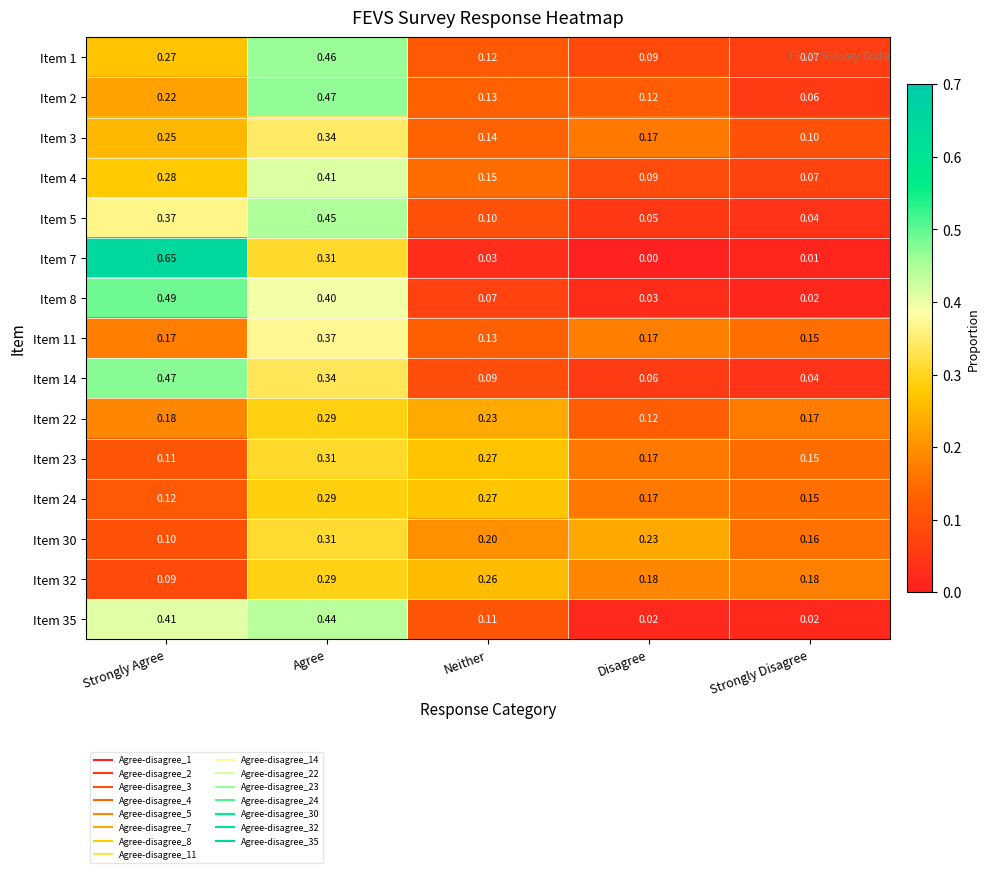

At which label does Item 24 reach its peak?

Agree